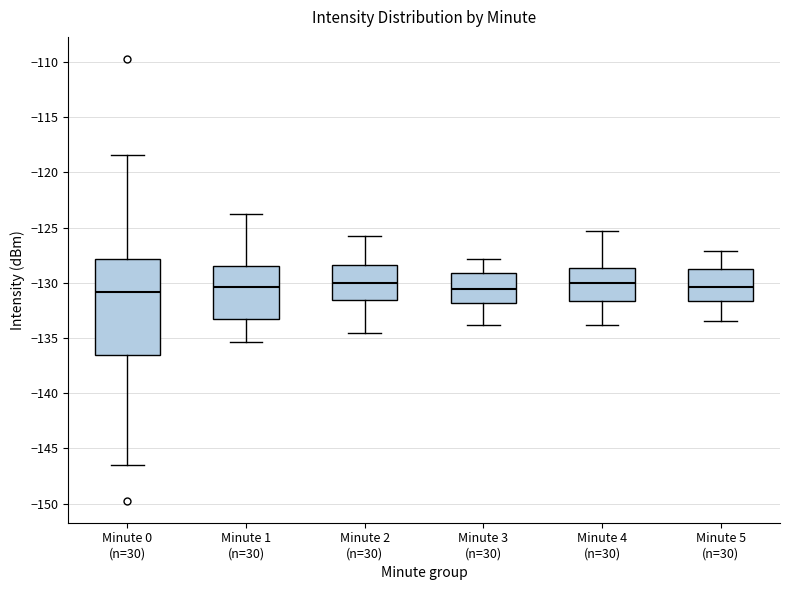

Where does the upper whisker of the box for Minute 3 (n=30) end on the y-axis? The values are not printed on the chart, so give them approximately, as read against the axis.

-128.0